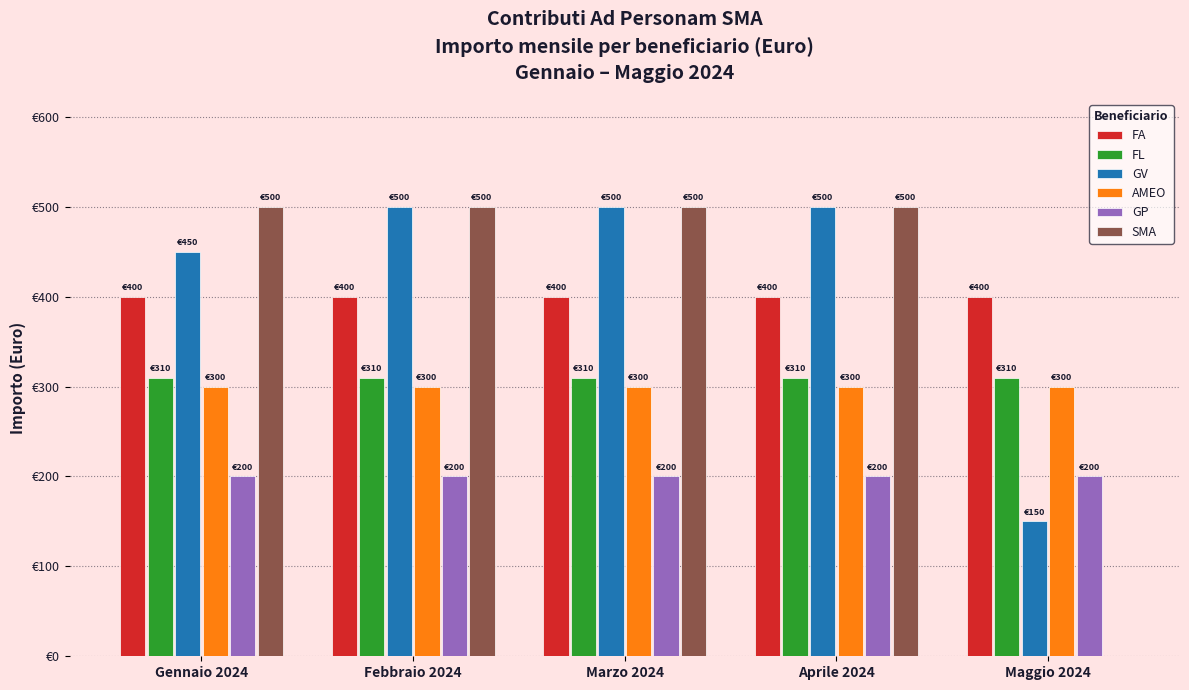

What are all the series names shown in the legend?

FA, FL, GV, AMEO, GP, SMA